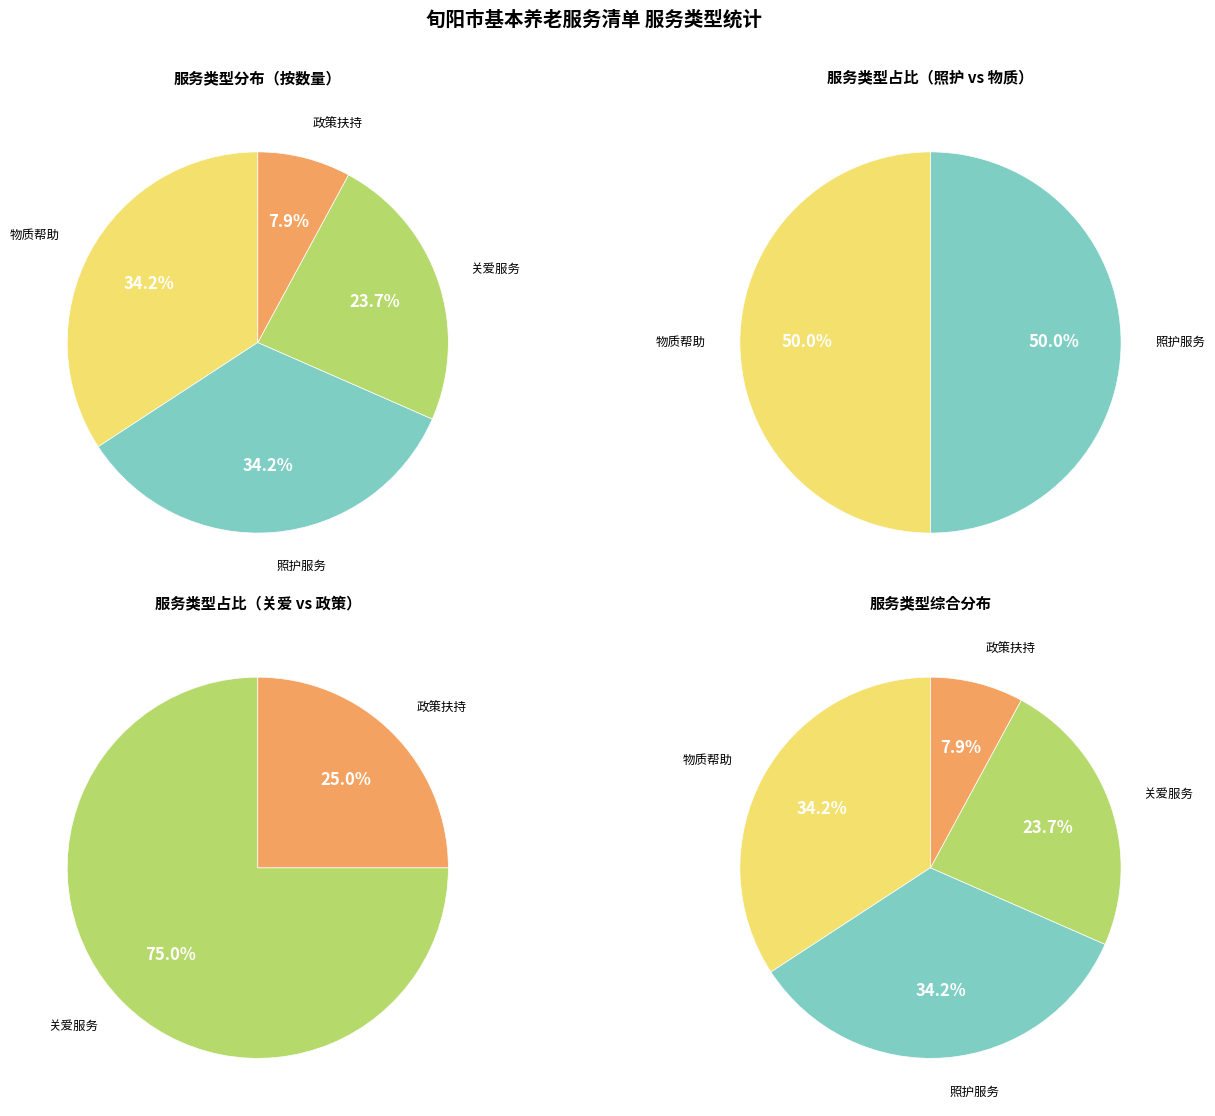

To the nearest percent, what percentage of the pie is 关爱服务?

24%